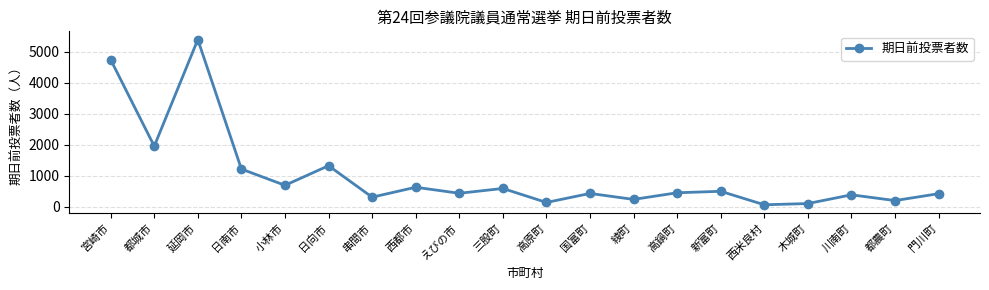

What is the label of the 17th point from the left?

木城町